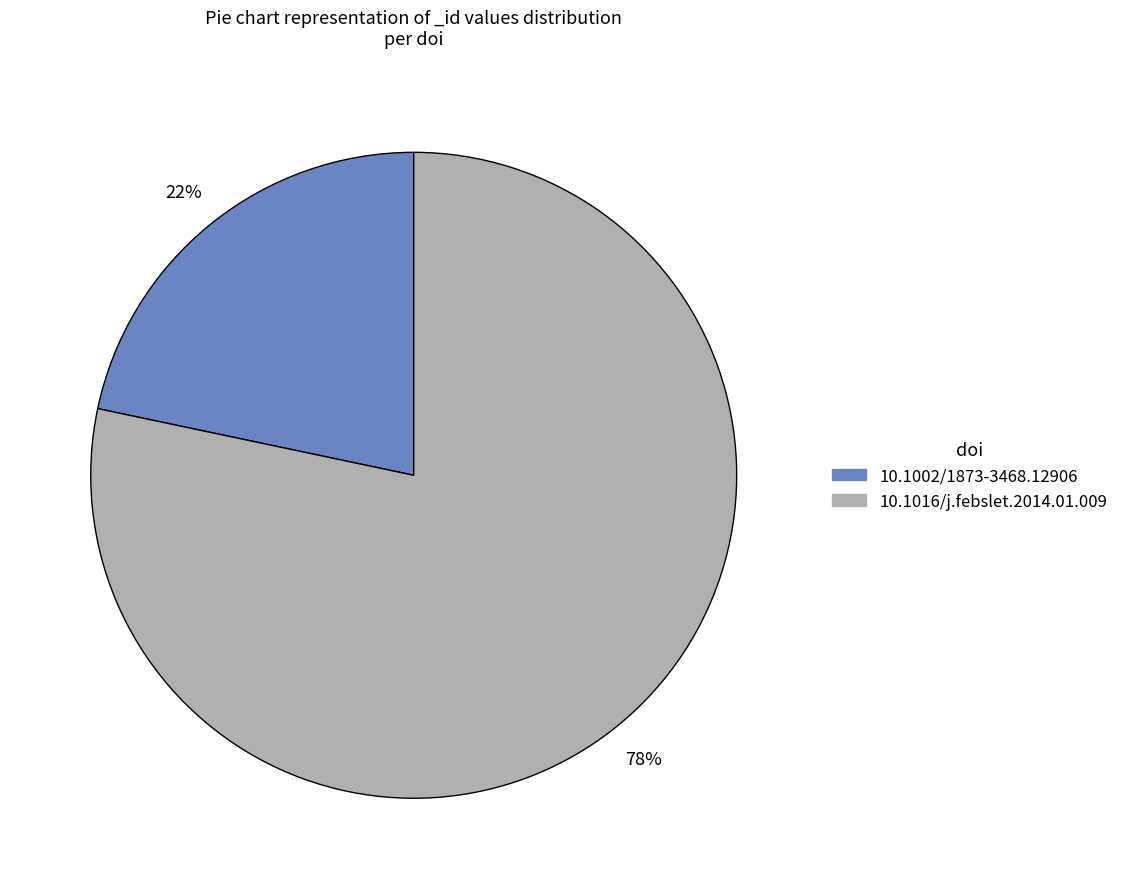

Is it true that 10.1016/j.febslet.2014.01.009 is 78% of the pie?

True